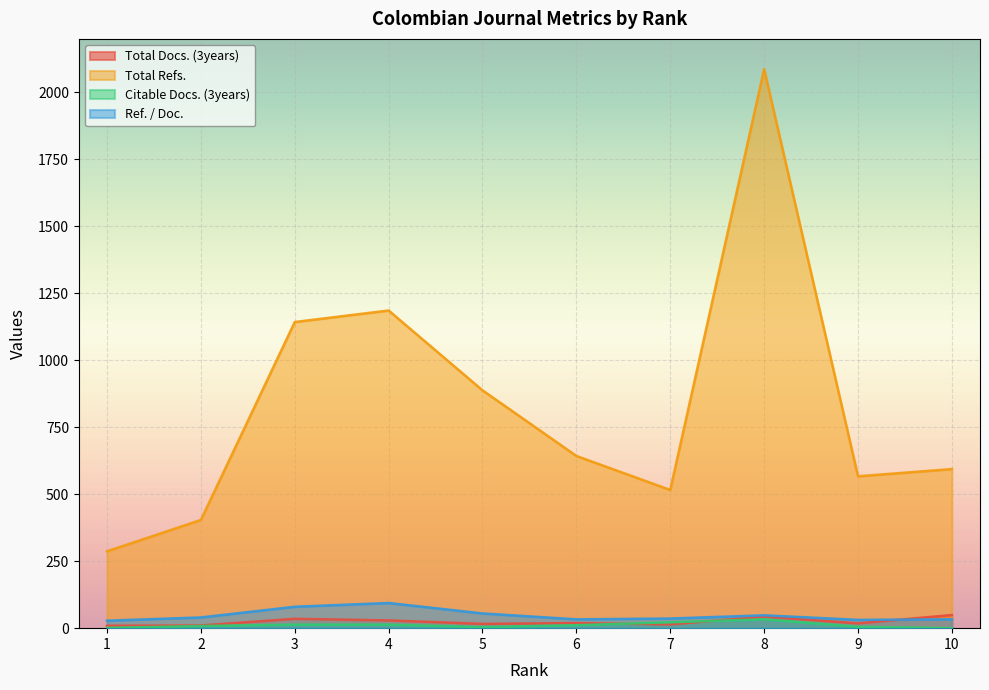

In Total Refs., how many points are higher than both neighbors (excluding endpoints)?

2